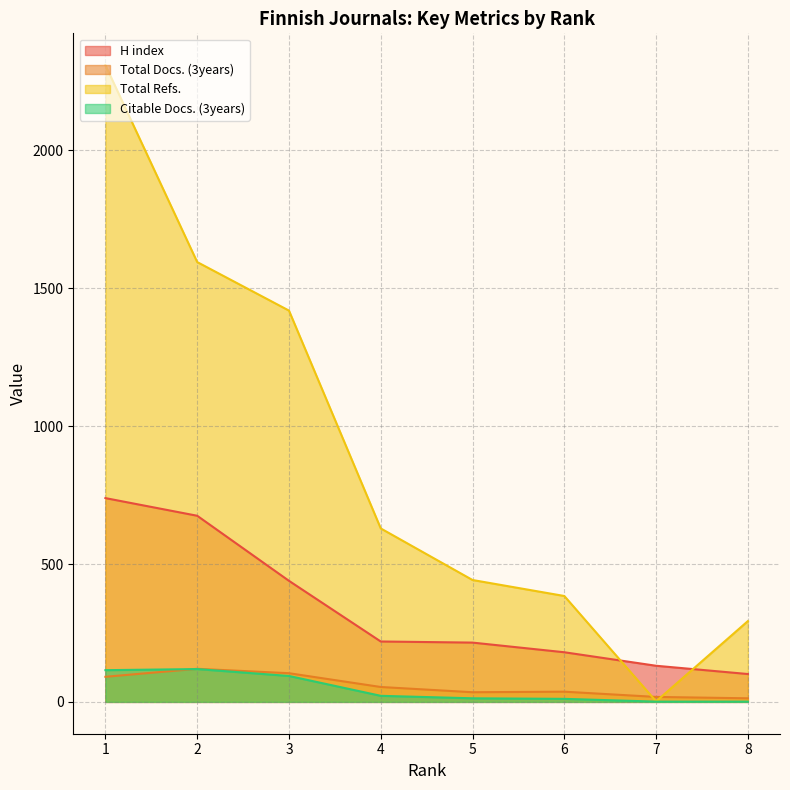

What is the average value of the Total Refs. series?

884